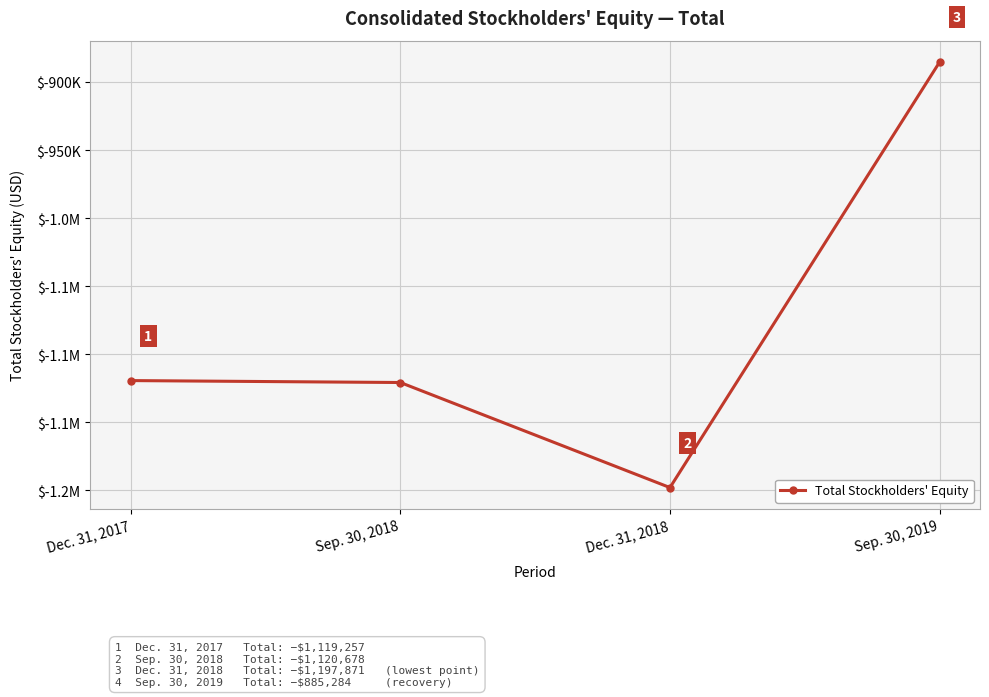

What is the label of the 3rd point from the right?

Sep. 30, 2018